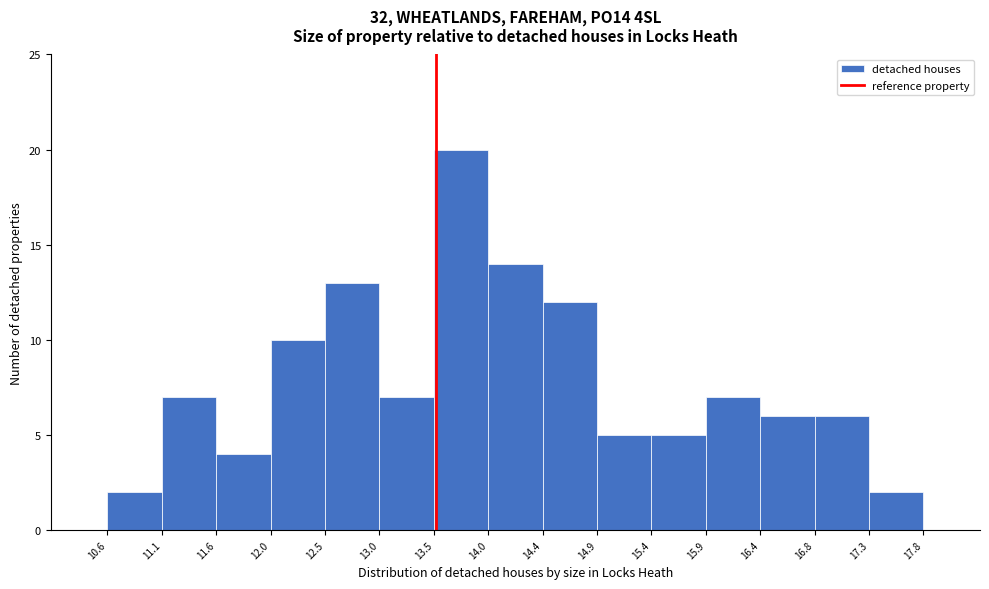

Reading left to right, list every bar in this chart as the range it spans on the x-axis followed by its height. The values are not printed on the chart, so give them approximately, as read against the axis.

10.6 to 11.1: 2
11.1 to 11.6: 7
11.6 to 12.0: 4
12.0 to 12.5: 10
12.5 to 13.0: 13
13.0 to 13.5: 7
13.5 to 14.0: 20
14.0 to 14.4: 14
14.4 to 14.9: 12
14.9 to 15.4: 5
15.4 to 15.9: 5
15.9 to 16.4: 7
16.4 to 16.8: 6
16.8 to 17.3: 6
17.3 to 17.8: 2